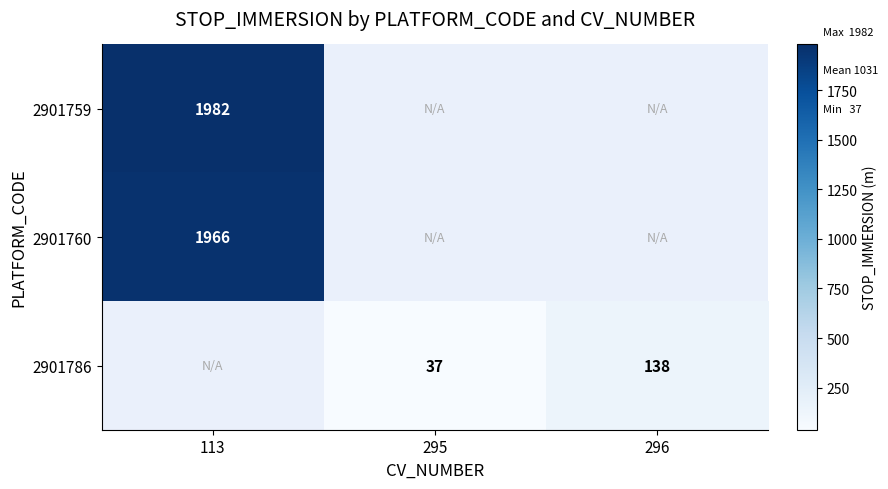

How many series are shown in this chart?

3